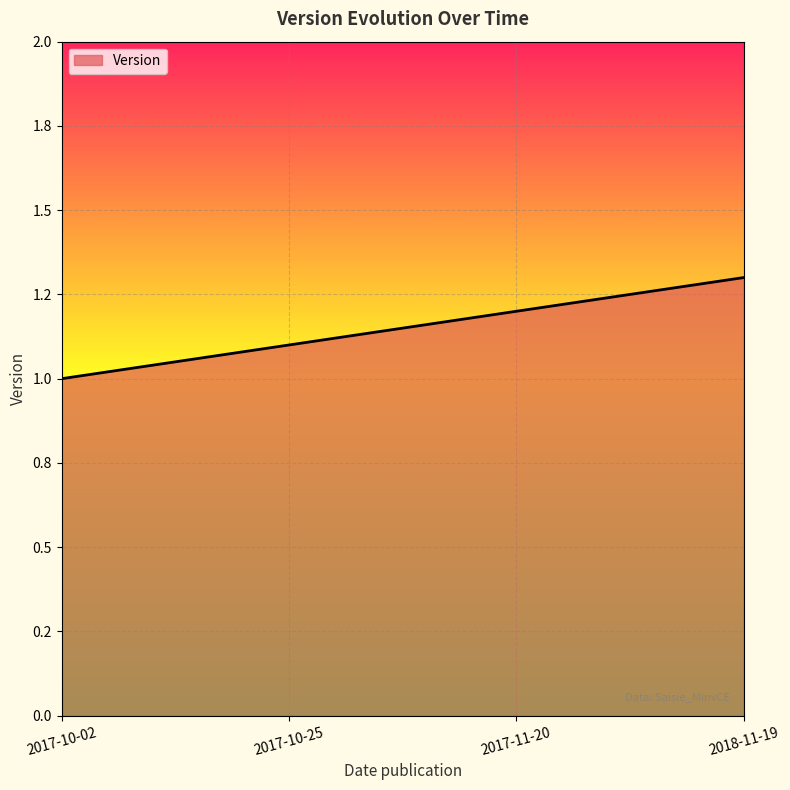

What value does the data have at 2017-11-20?

1.2